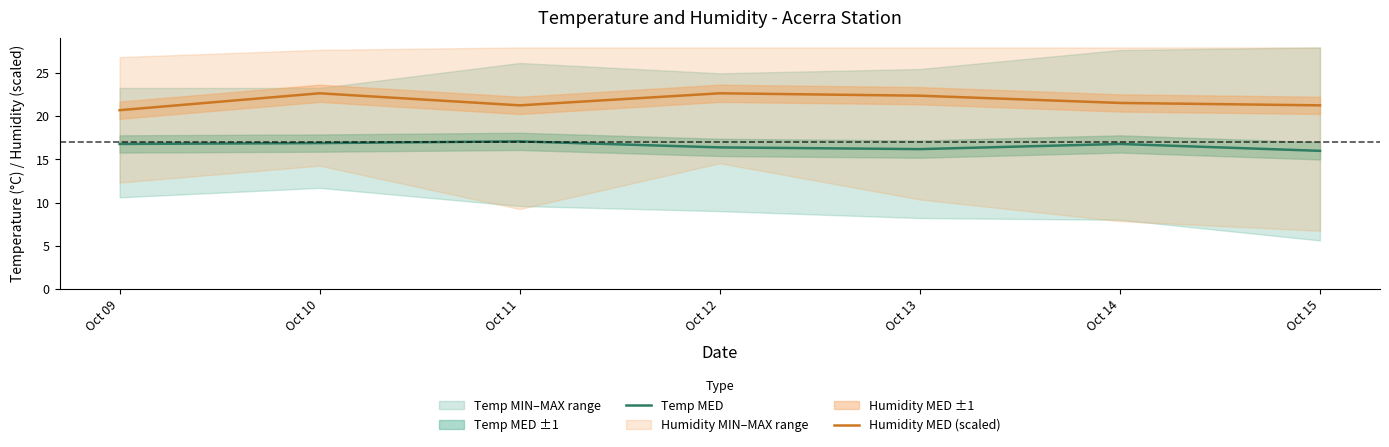

Which series changed the most between Oct 13 and Oct 15?

Humidity MED (scaled)